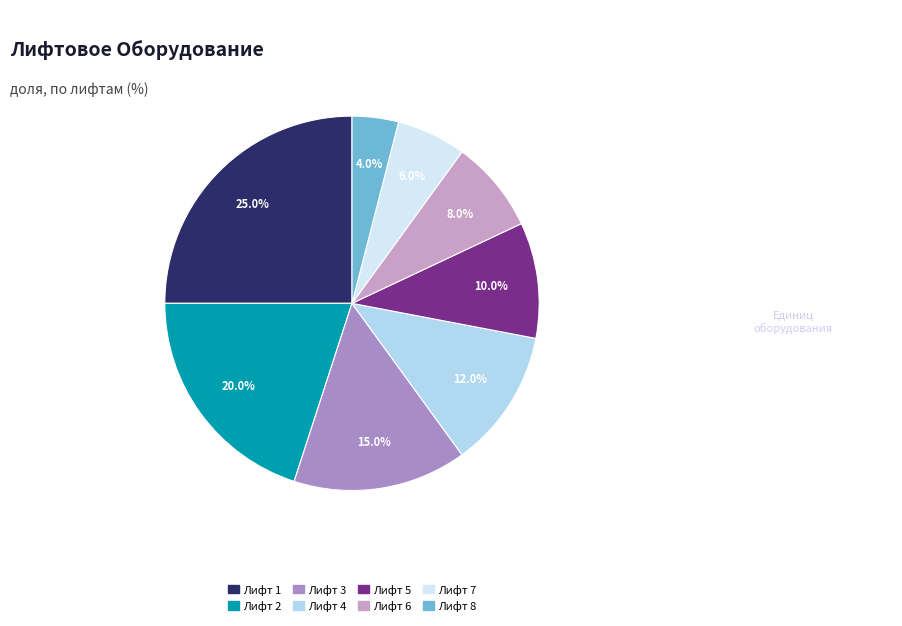

Which has a higher value, Лифт 5 or Лифт 6?

Лифт 5